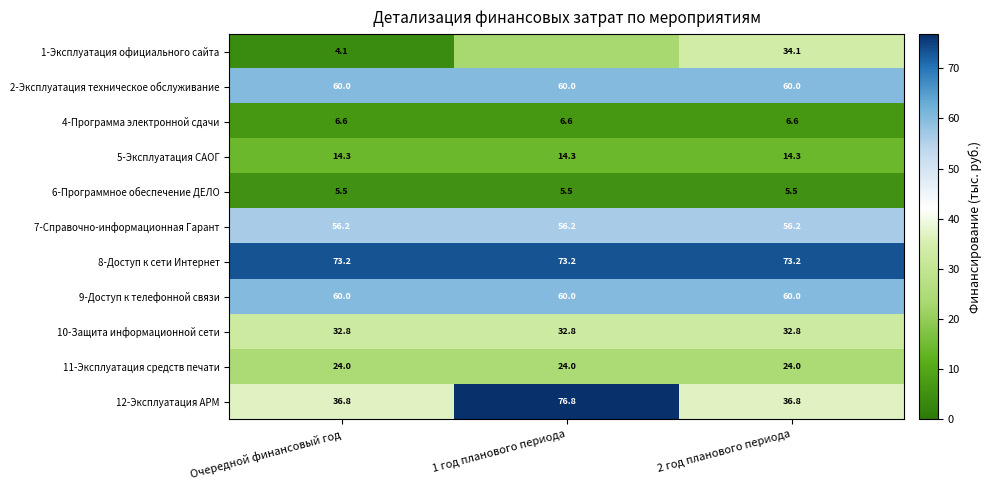

At which category is the sum across all series the highest?

2 год планового периода